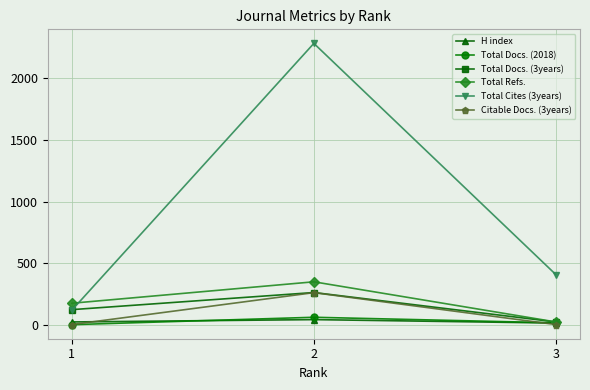

How many lines are shown in the chart?

6